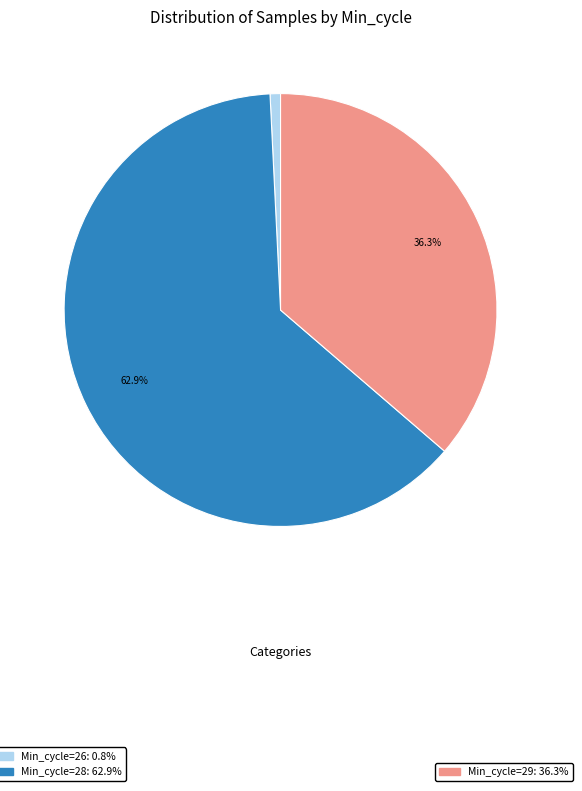

Is there a majority slice in this chart?

Yes